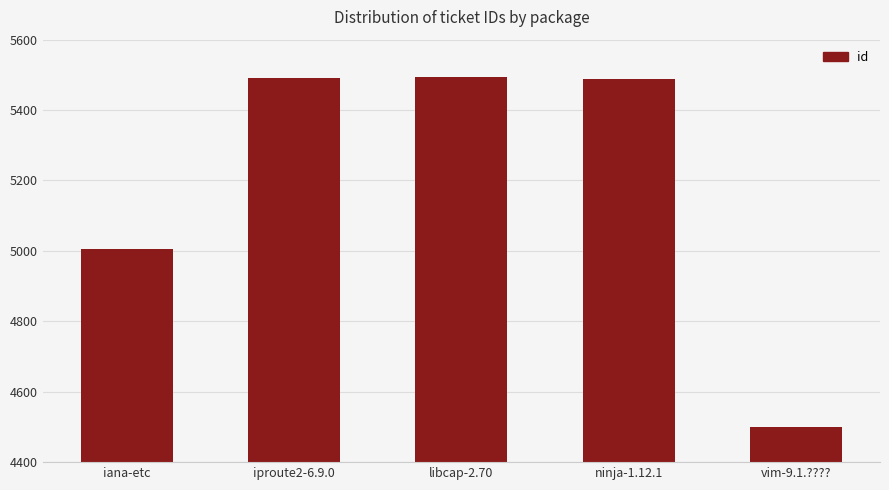

What is the change in value from libcap-2.70 to ninja-1.12.1?

-4